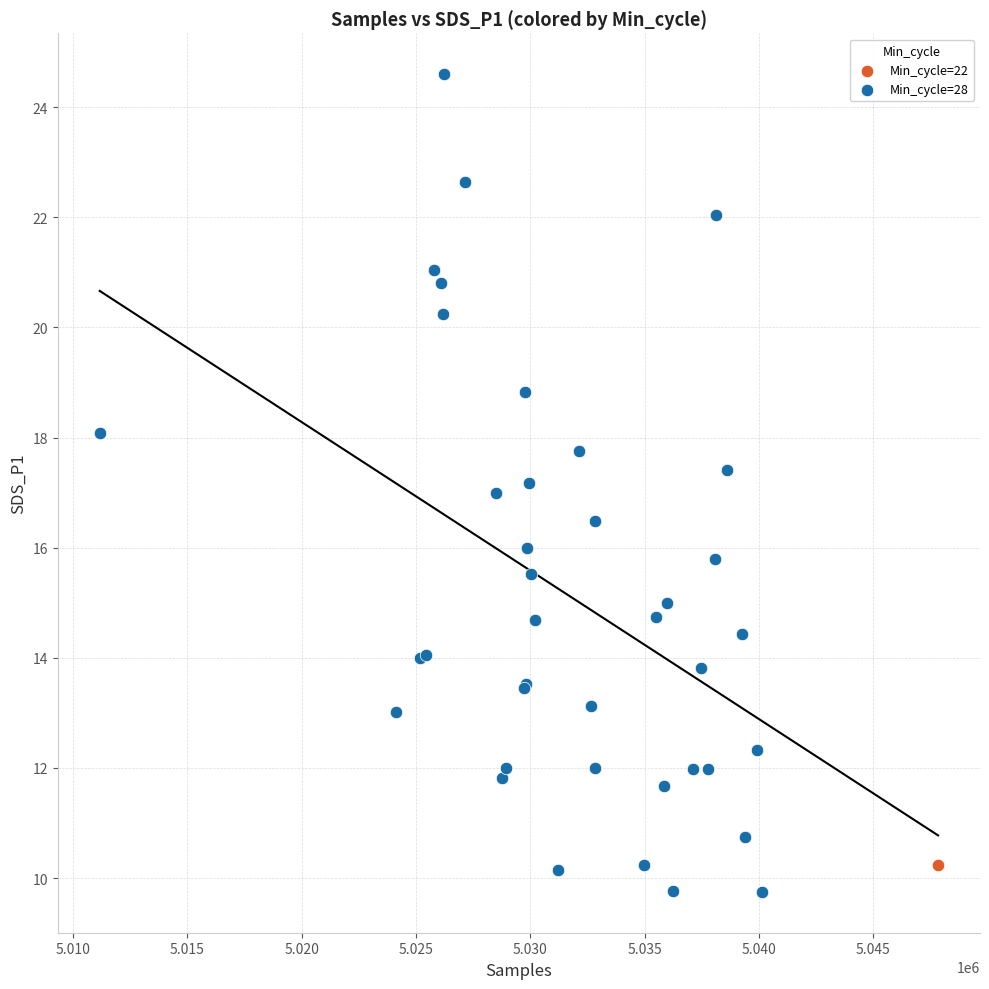

What are all the series names shown in the legend?

Min_cycle=22, Min_cycle=28